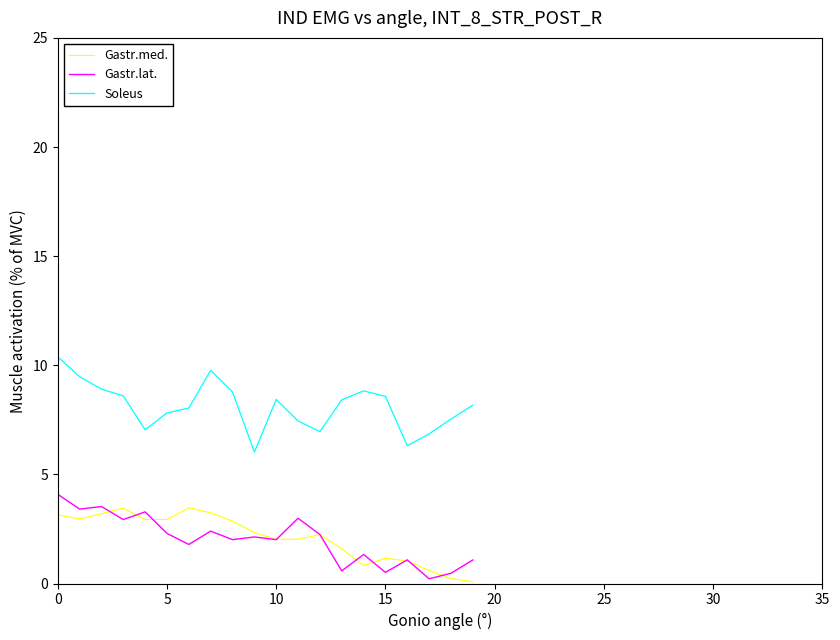

True or false: Soleus and Gastr.med. cross at least once.

False